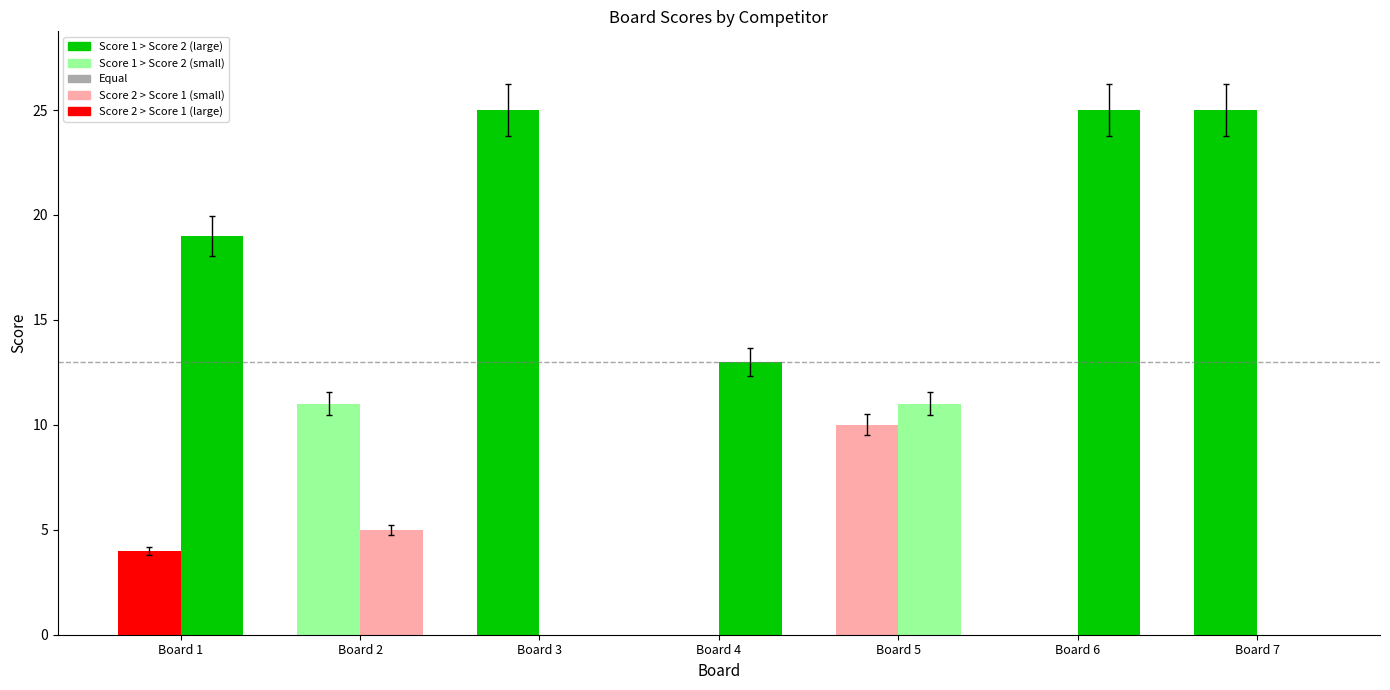

Count the number of categories in the chart.

7